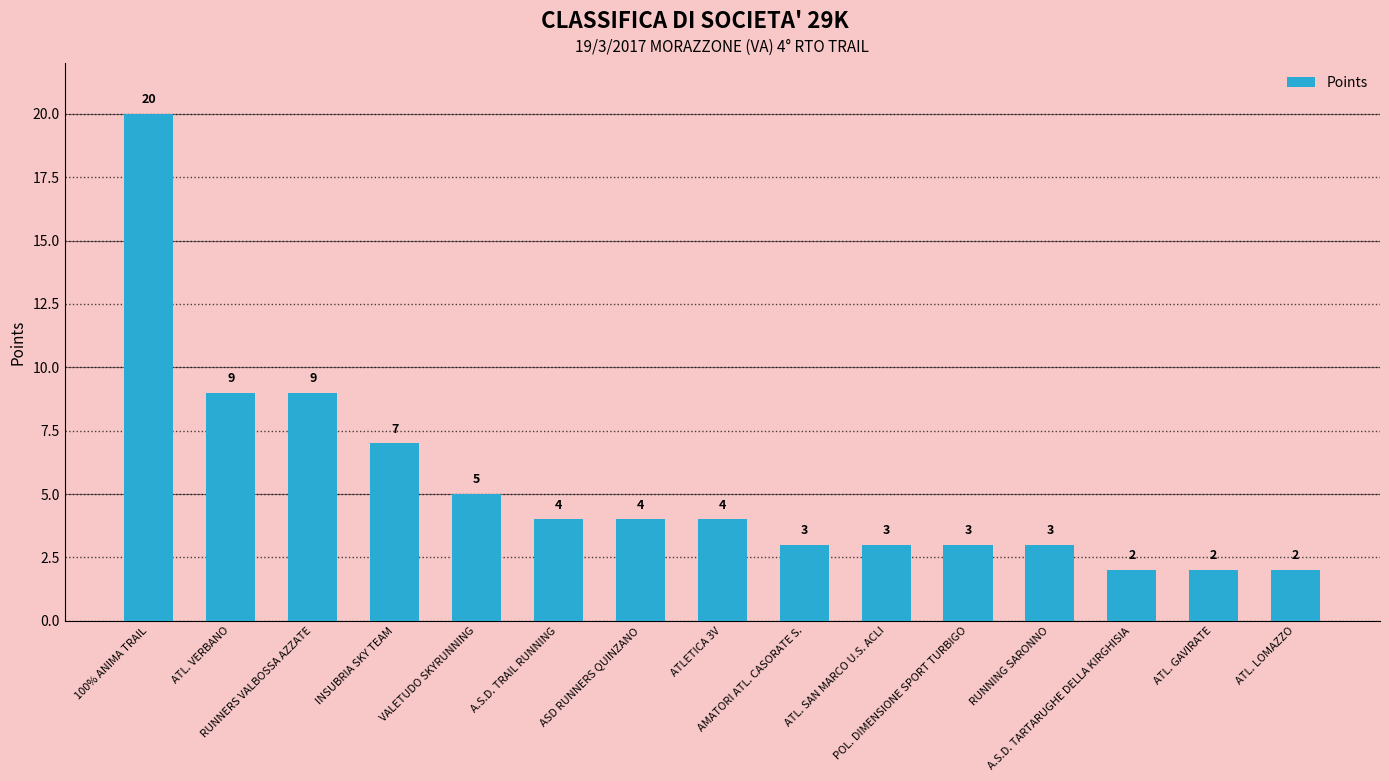

What is the value of the 7th bar from the left?

4